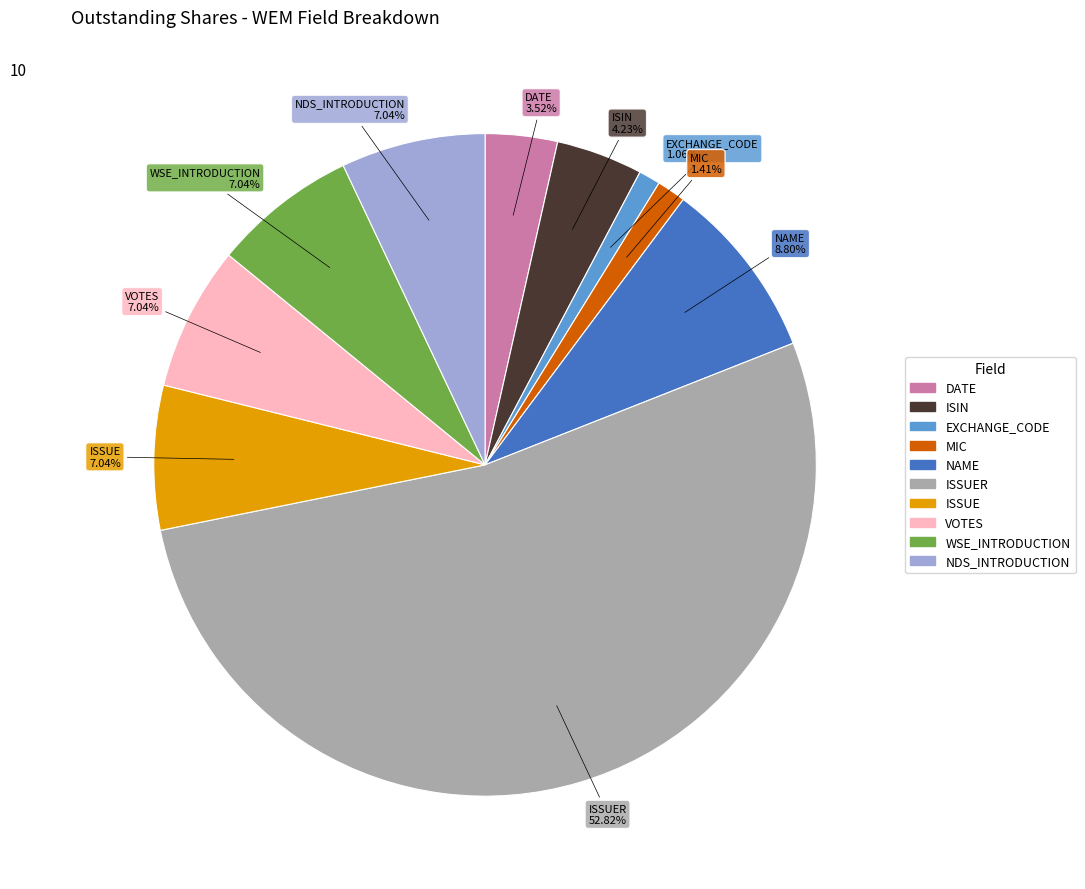

Is there a majority slice in this chart?

Yes